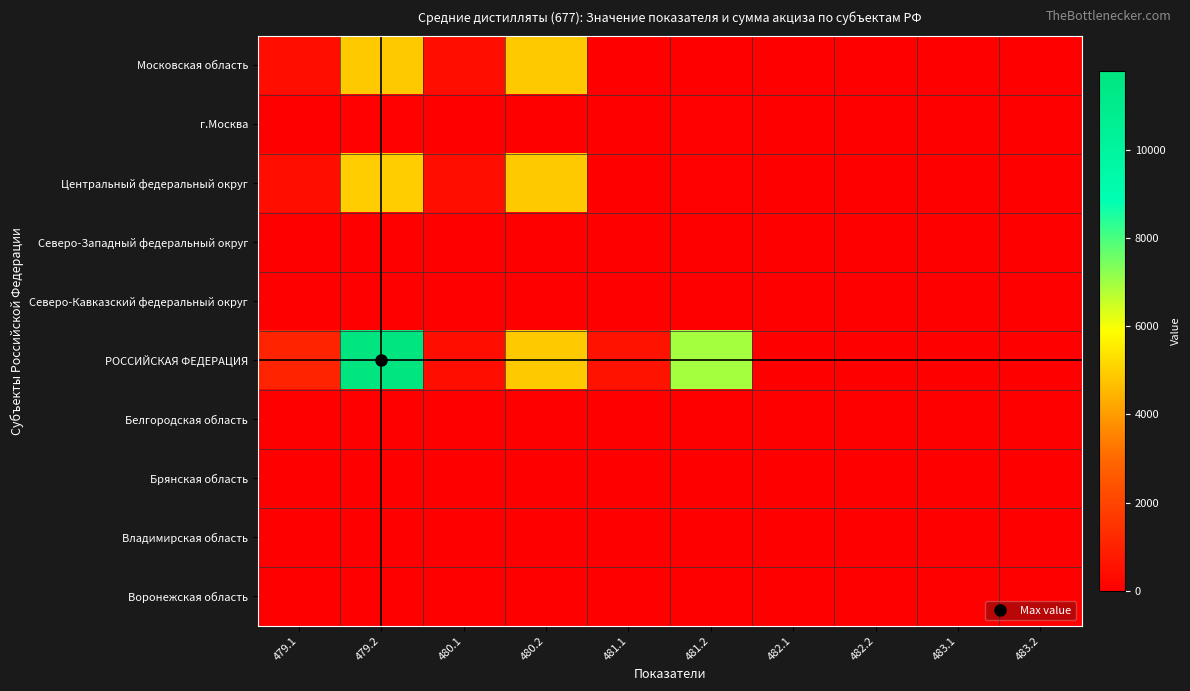

Which series has the largest total across all categories?

РОССИЙСКАЯ ФЕДЕРАЦИЯ